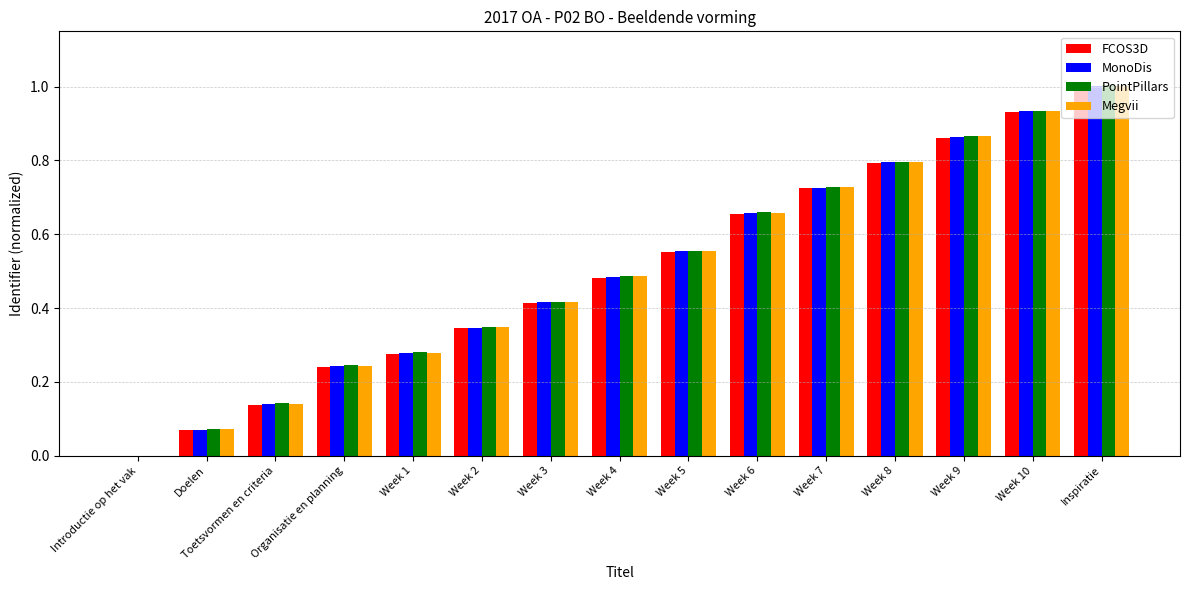

Count the number of categories in the chart.

15